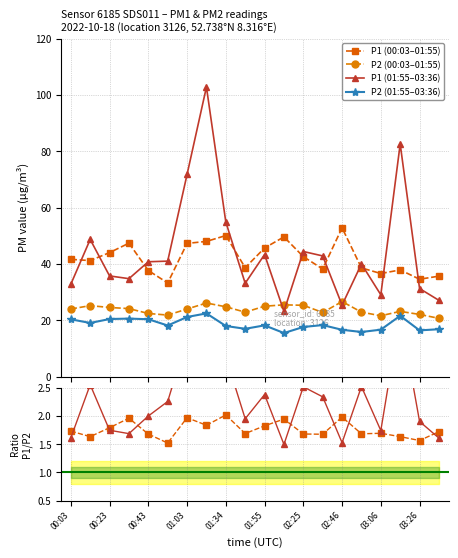

Which series has the largest total across all categories?

P1 (01:55–03:36)